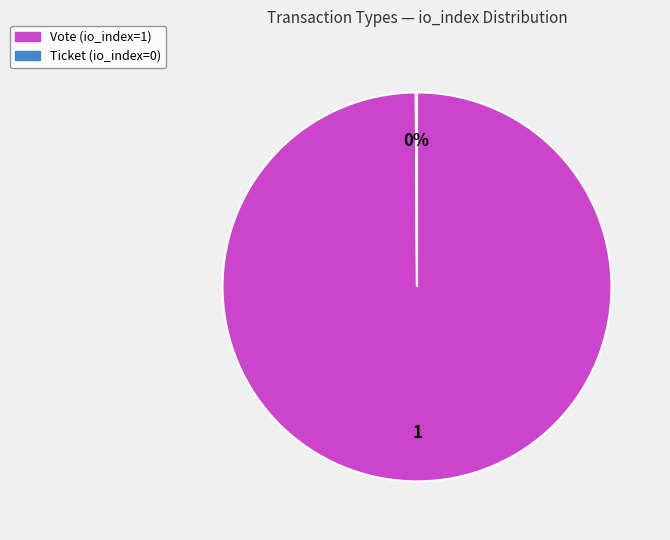

To the nearest percent, what is the average slice percentage?

50%